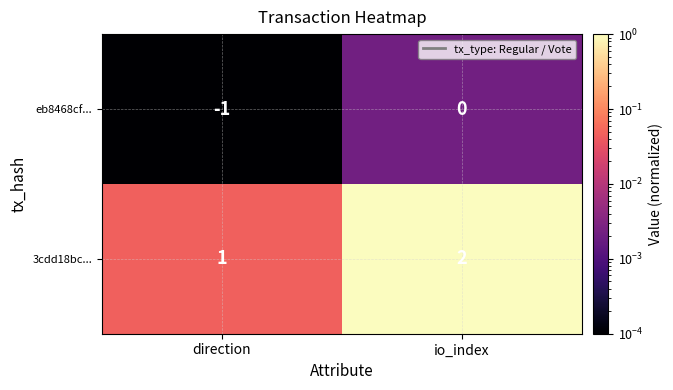

True or false: 3cdd18bc... has a value of 2 at io_index.

True